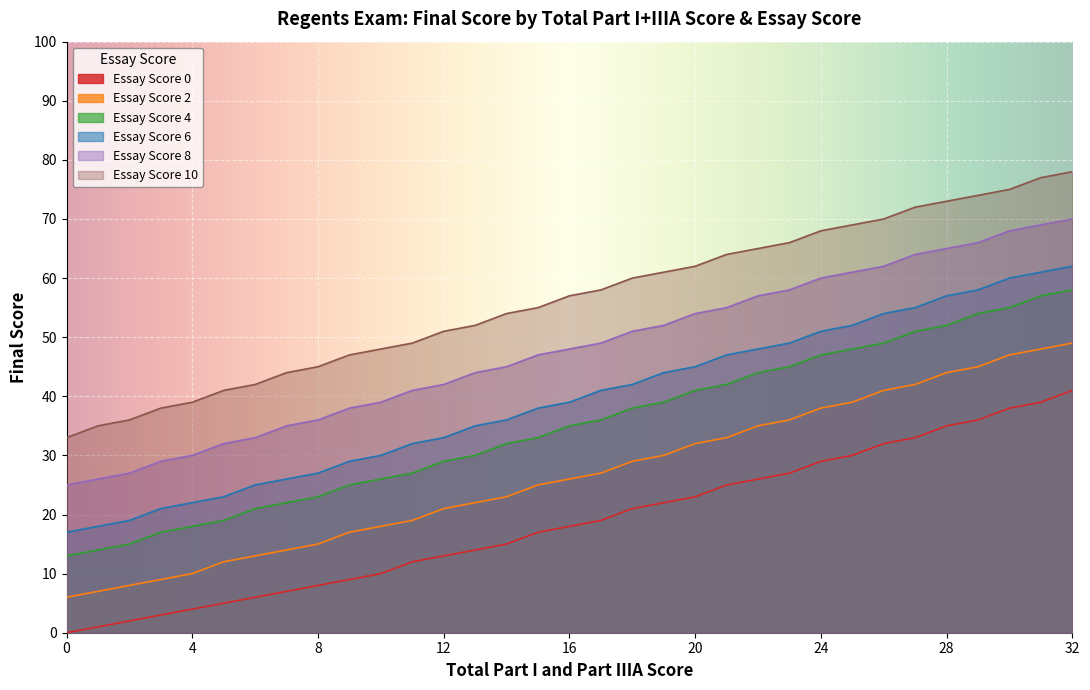

Count the number of categories in the chart.

33